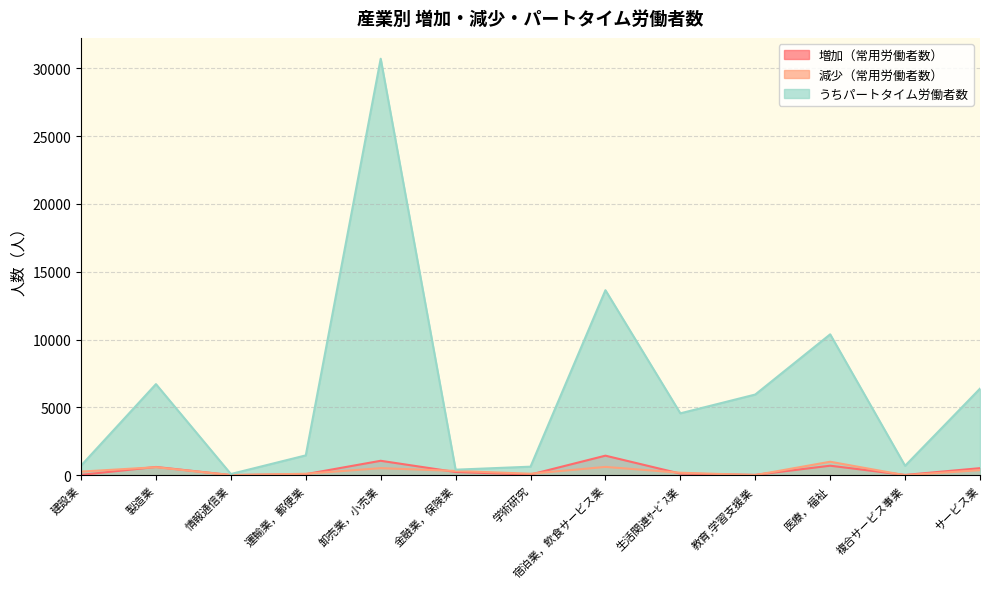

What is the sum of the うちパートタイム労働者数 values at 複合サービス事業 and 運輸業，郵便業?

2166